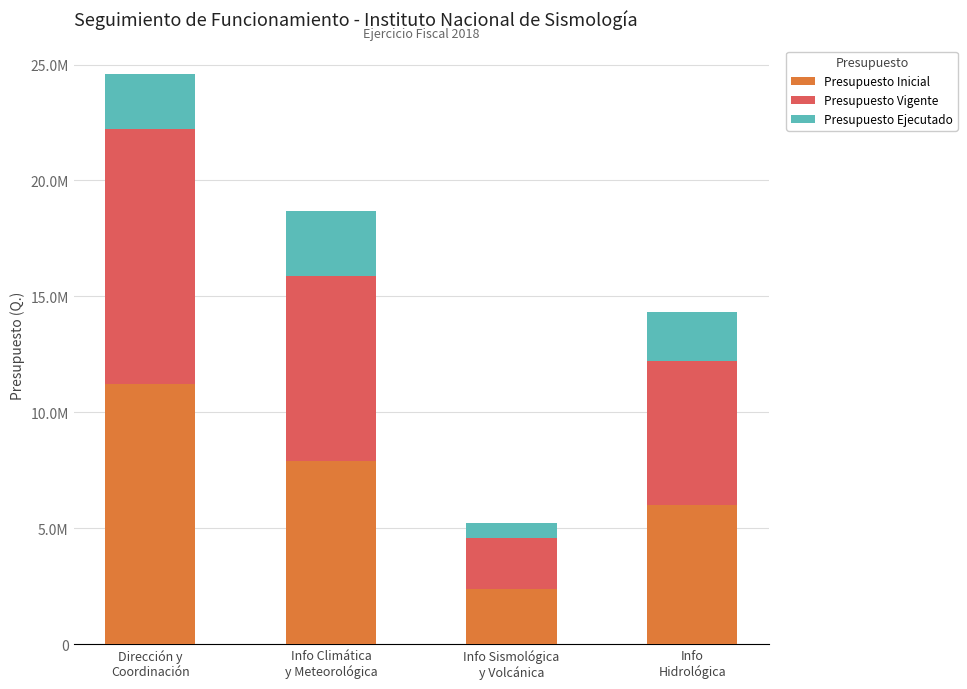

At Dirección y
Coordinación, list the series in order from smallest to largest.

Presupuesto Ejecutado, Presupuesto Vigente, Presupuesto Inicial